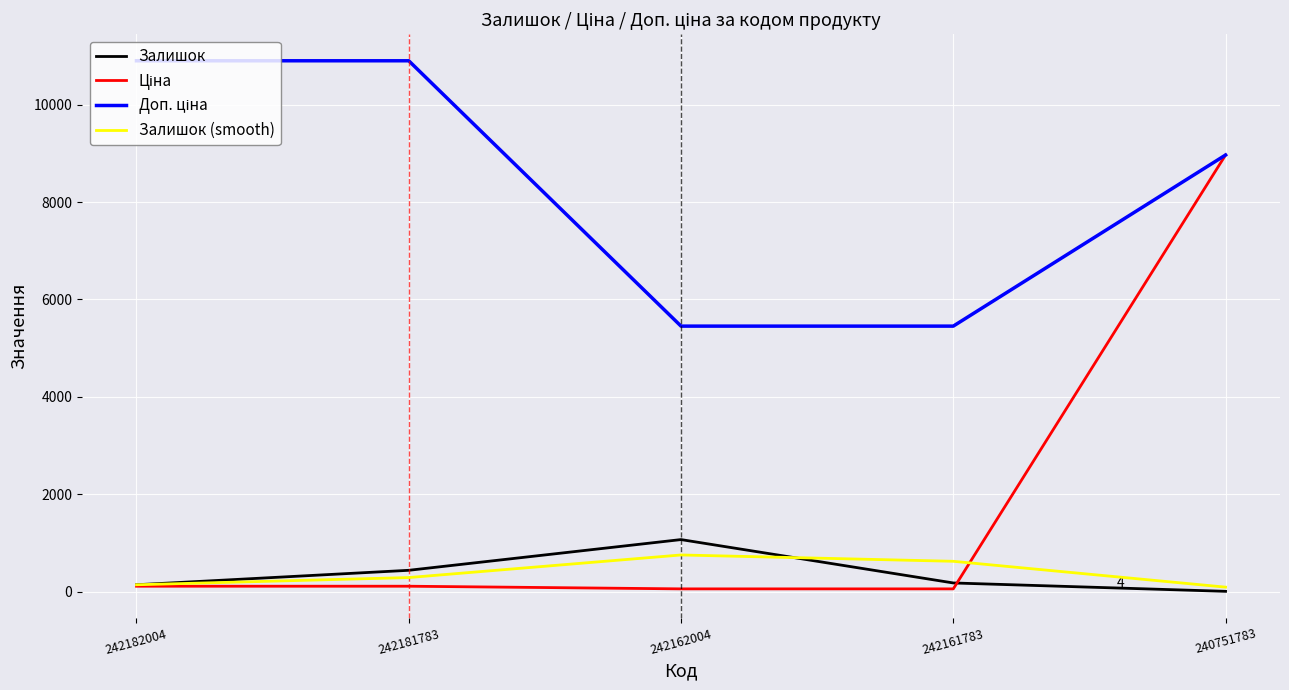

Which category has the highest value in the Залишок series?

242162004